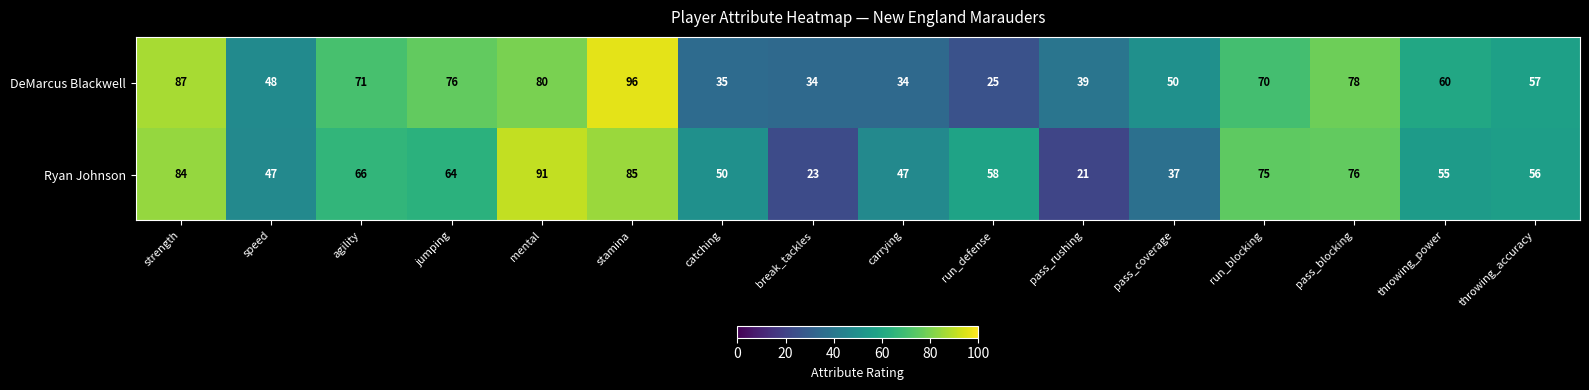

Which series has the widest spread of values?

DeMarcus Blackwell